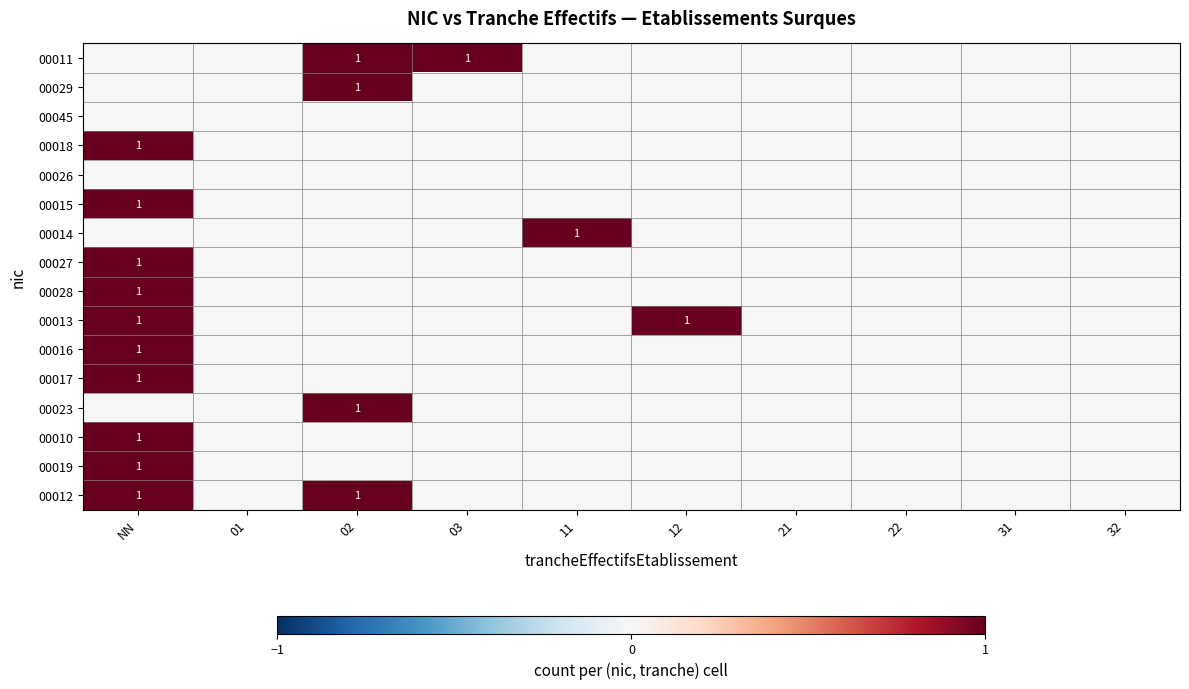

Is the value of 00018 at 11 greater than the value of 00015 at 12?

No